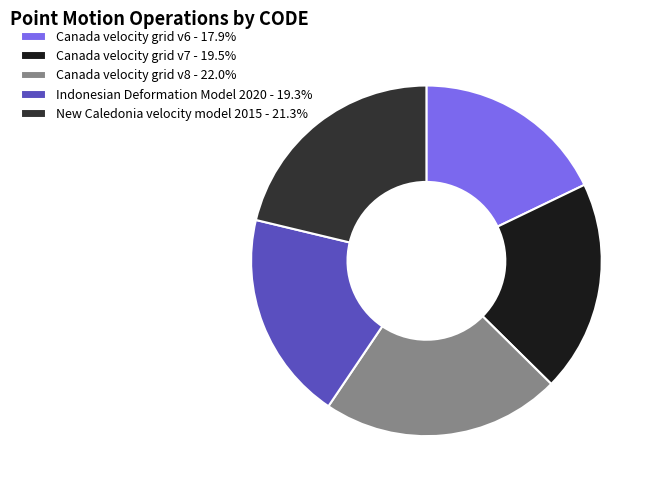

Combined, do Indonesian Deformation Model 2020 - 19.3% and Canada velocity grid v7 - 19.5% account for over 50%?

No